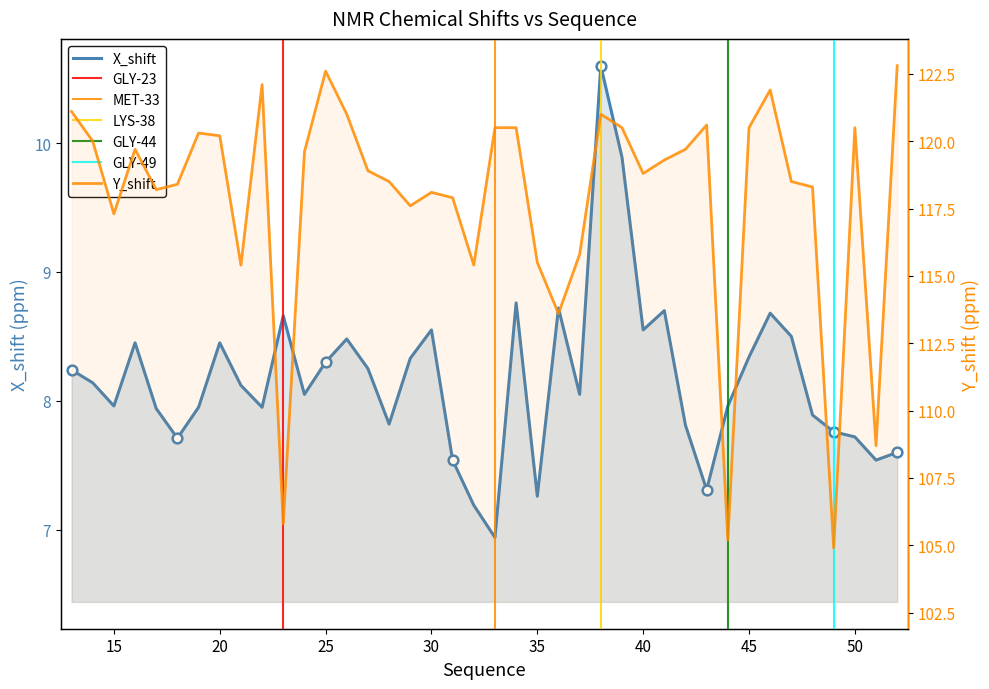

Rank the series by their maximum value, from lowest to highest.

X_shift, Y_shift